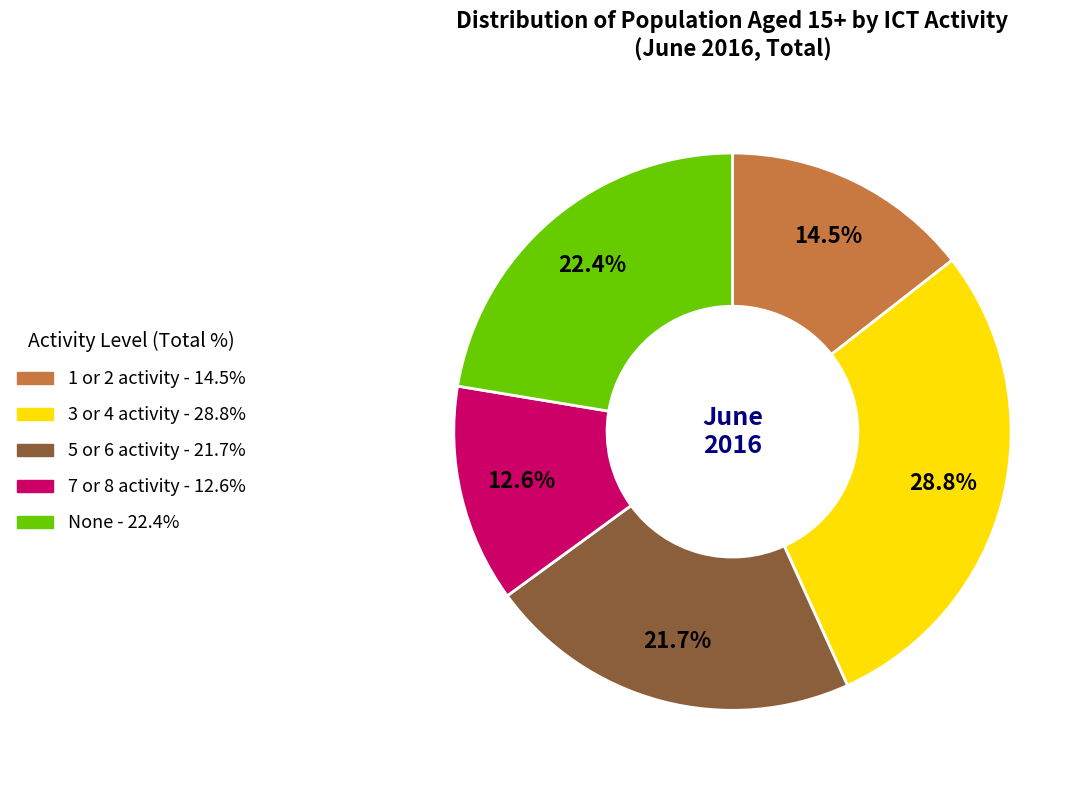

What is the ratio of the value at None to the value at 7 or 8 activity?

1.8